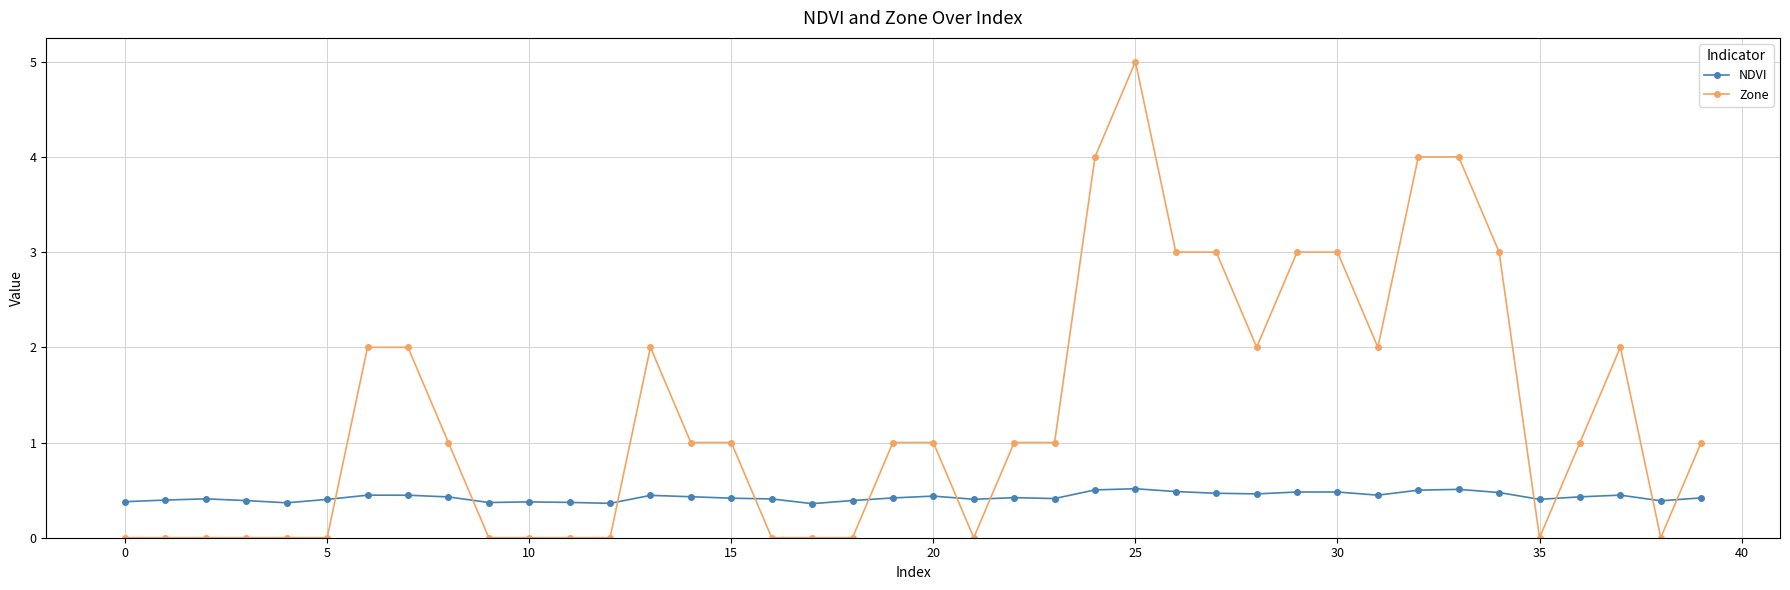

Which series has the widest spread of values?

Zone